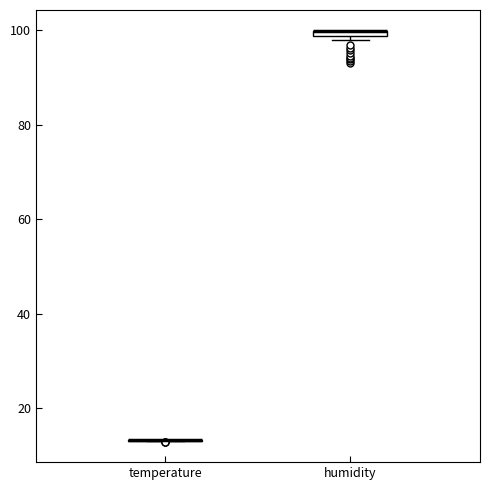

Where is the lower edge of the box for humidity on the y-axis? The values are not printed on the chart, so give them approximately, as read against the axis.

98